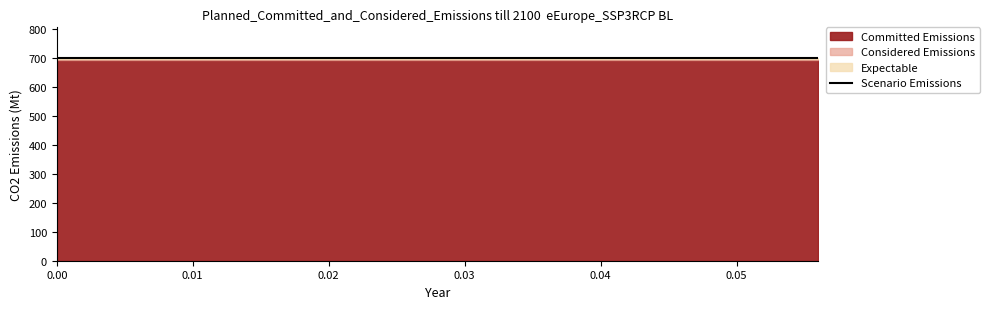

Is the value of Considered Emissions at 0.0 greater than the value of Scenario Emissions at 0.024?

No